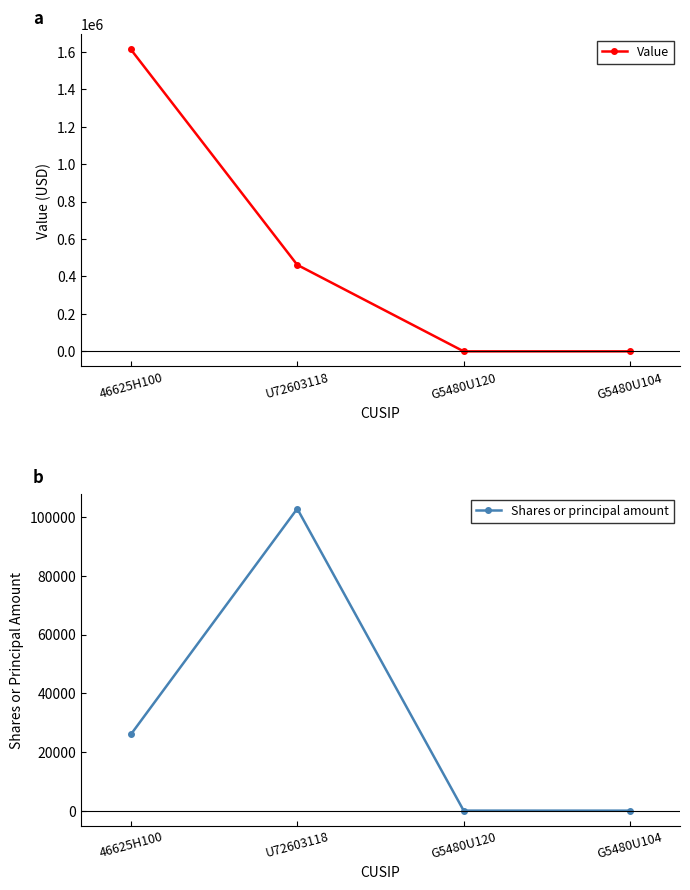

At how many categories does at least one series exceed 1232180?

1